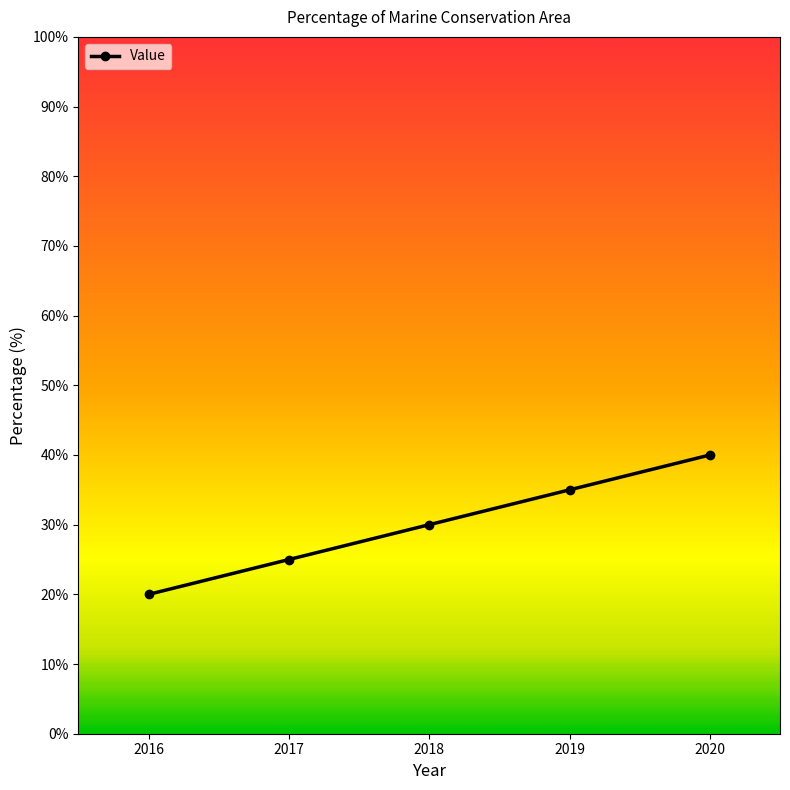

Which category has the highest value across all series?

2020